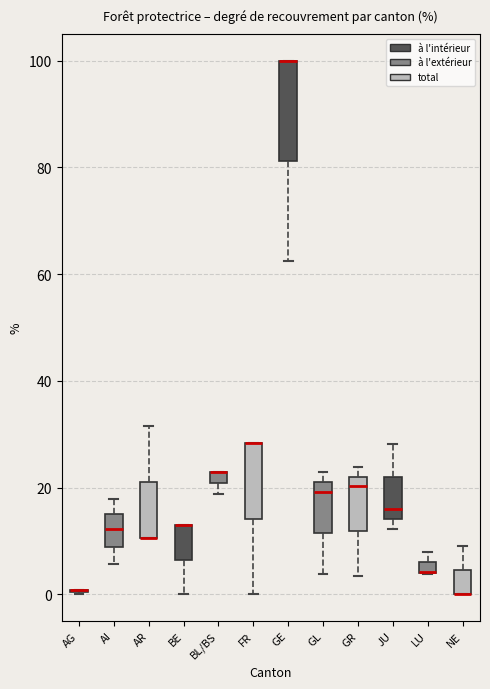

Where does the median line of the box for AI sit on the y-axis? The values are not printed on the chart, so give them approximately, as read against the axis.

12